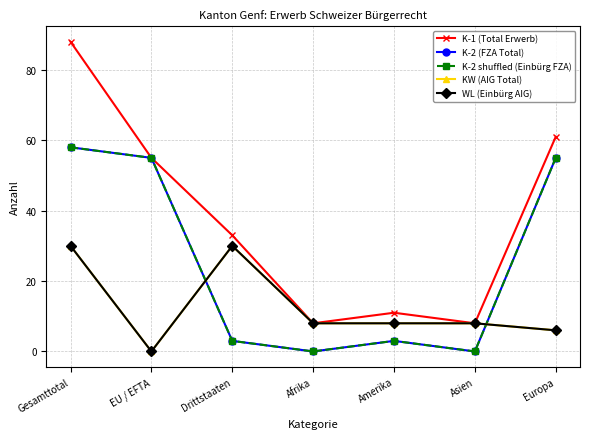

The value of K-2 shuffled (Einbürg FZA) at Gesamttotal is 58. True or false?

True